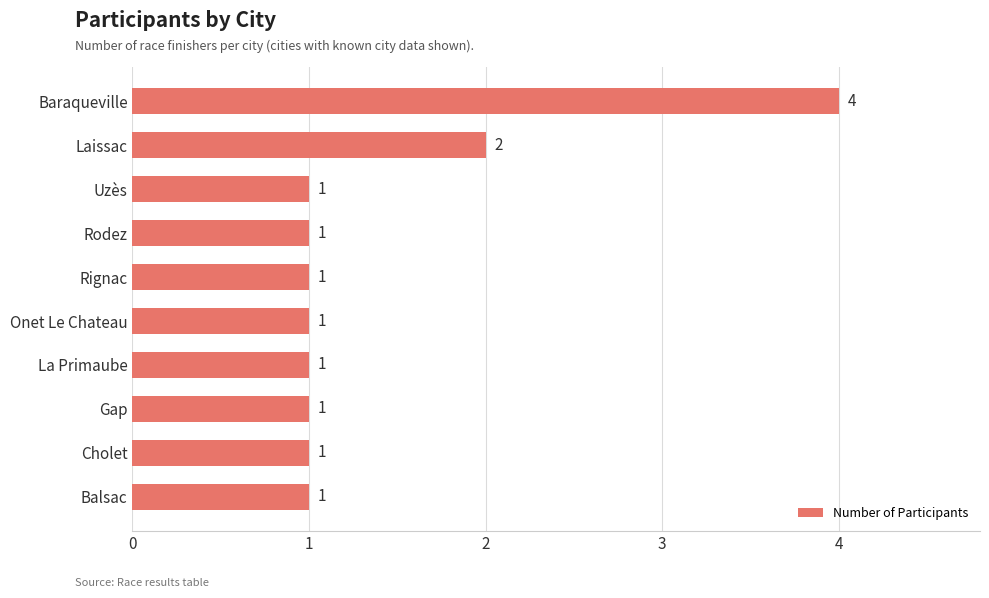

The value at Laissac is 2. True or false?

True